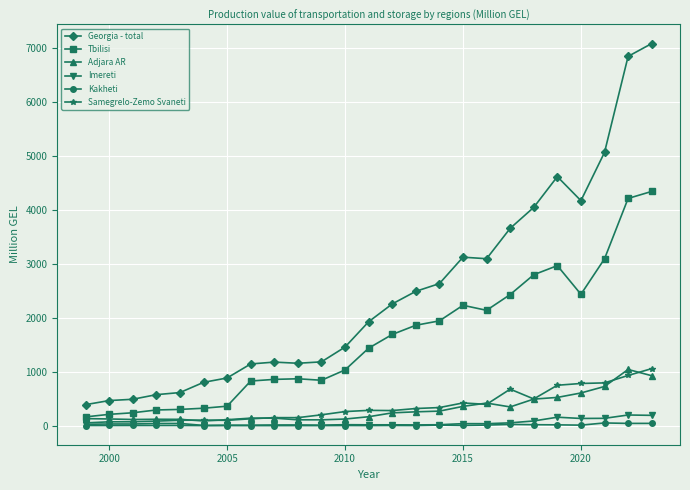

How many data points does each series have?

25